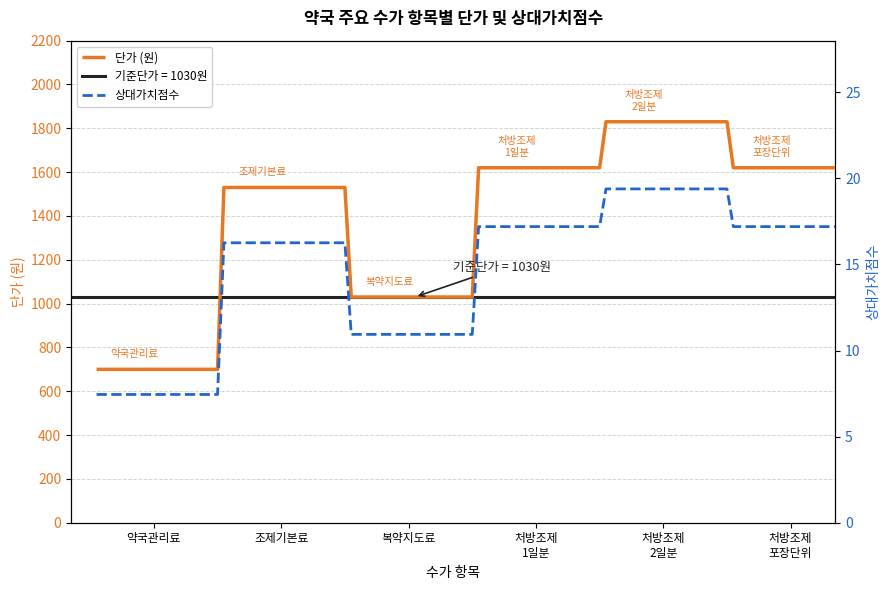

Reading left to right, extract all data points from this chart.

단가 (원): 700.0	700.0	1530.0	1530.0	1030.0	1030.0	1620.0	1620.0	1830.0	1830.0	1620.0	1620.0
상대가치점수: 7.5	7.5	16.3	16.3	10.9	10.9	17.2	17.2	19.4	19.4	17.2	17.2